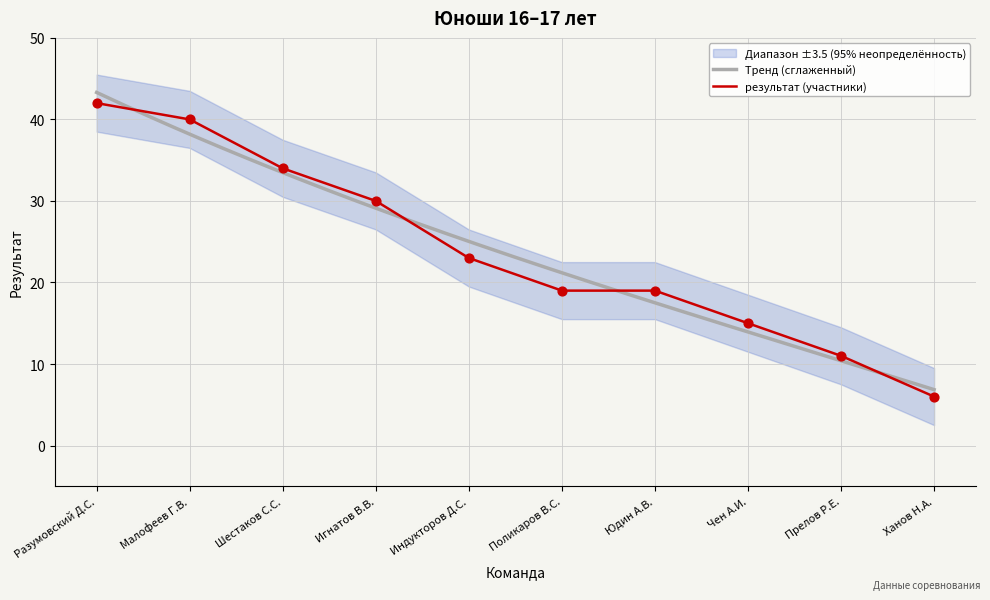

The value of результат (участники) at Шестаков С.С. is 34. True or false?

True